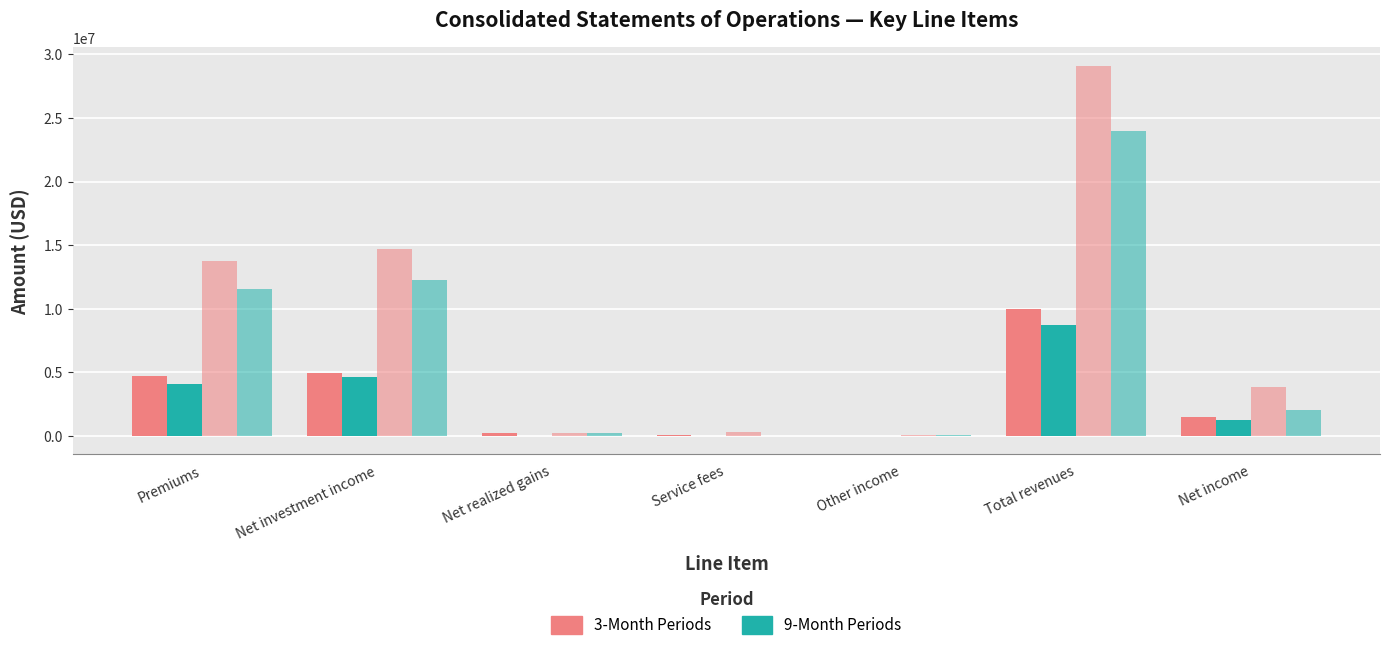

The value of Sep. 30, 2017 (3M) at Net income is 1244652. True or false?

True